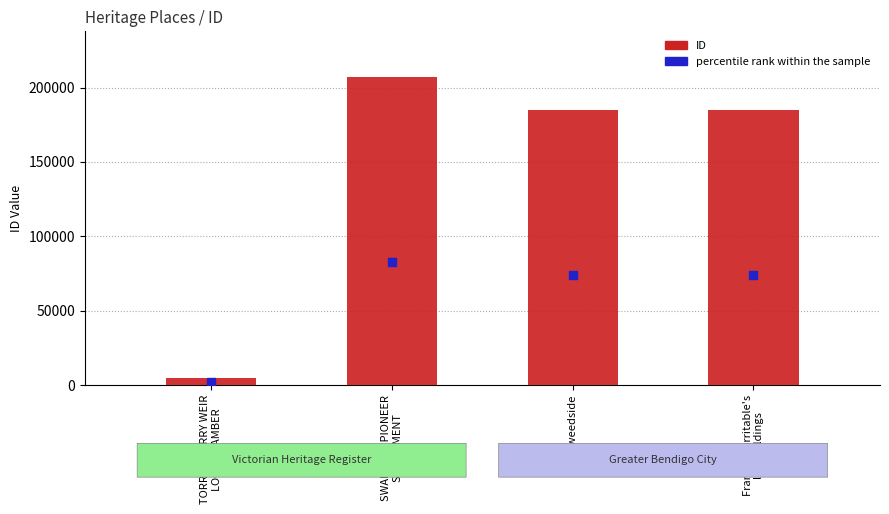

Between Francis Harritable's
log buildings and SWAN HILL PIONEER
SETTLEMENT, which is larger?

SWAN HILL PIONEER
SETTLEMENT